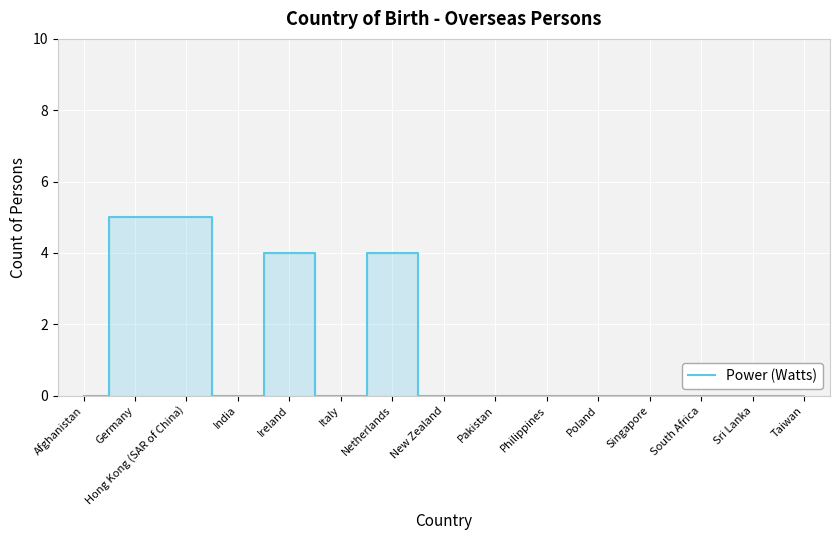

How many series are shown in this chart?

1